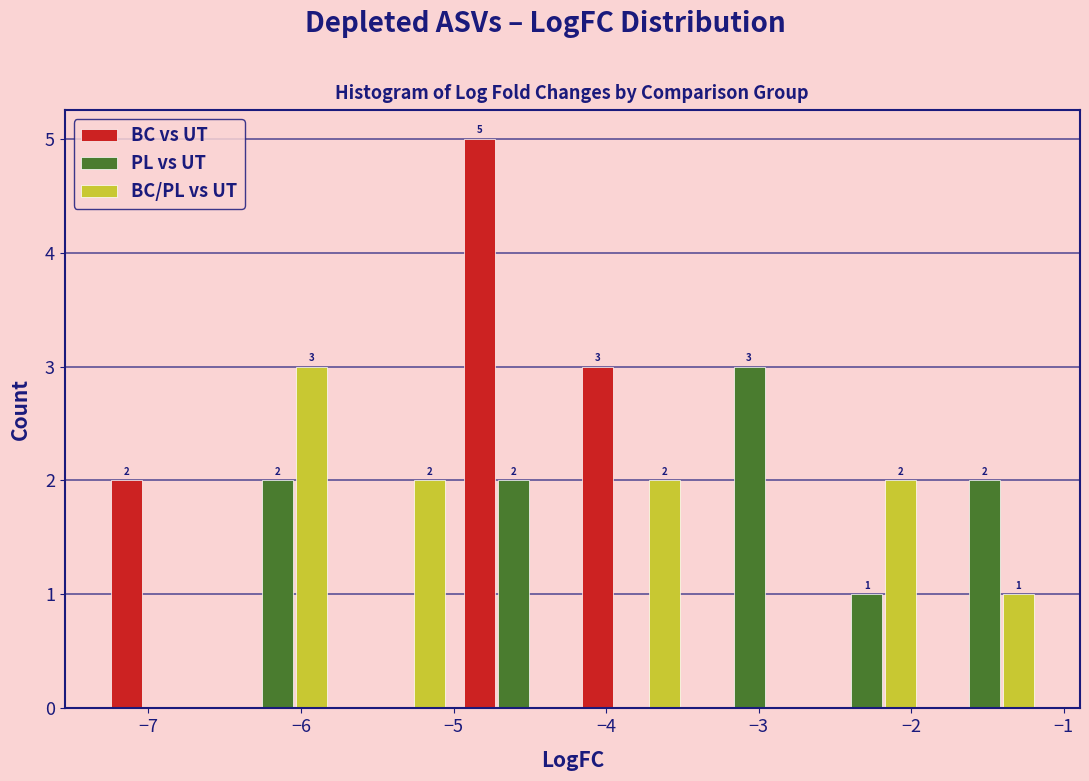

In the BC vs UT series, which range on the x-axis has the tallest bar?

-5.0 to -4.2